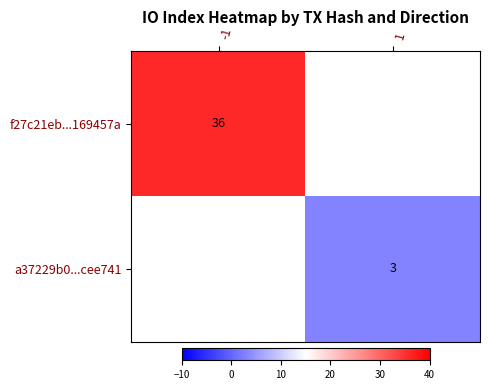

The f27c21eb...169457a series shows 36 at -1. True or false?

True